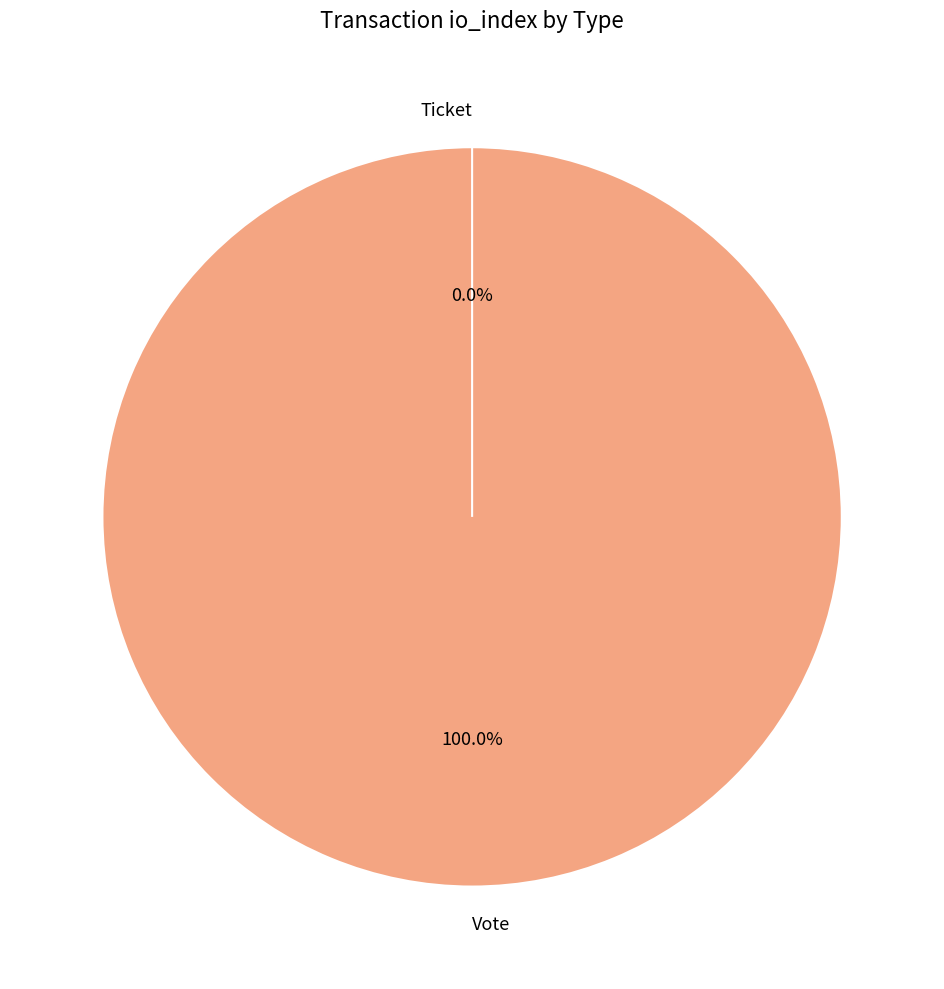

Which category has the smallest portion of the pie?

Ticket